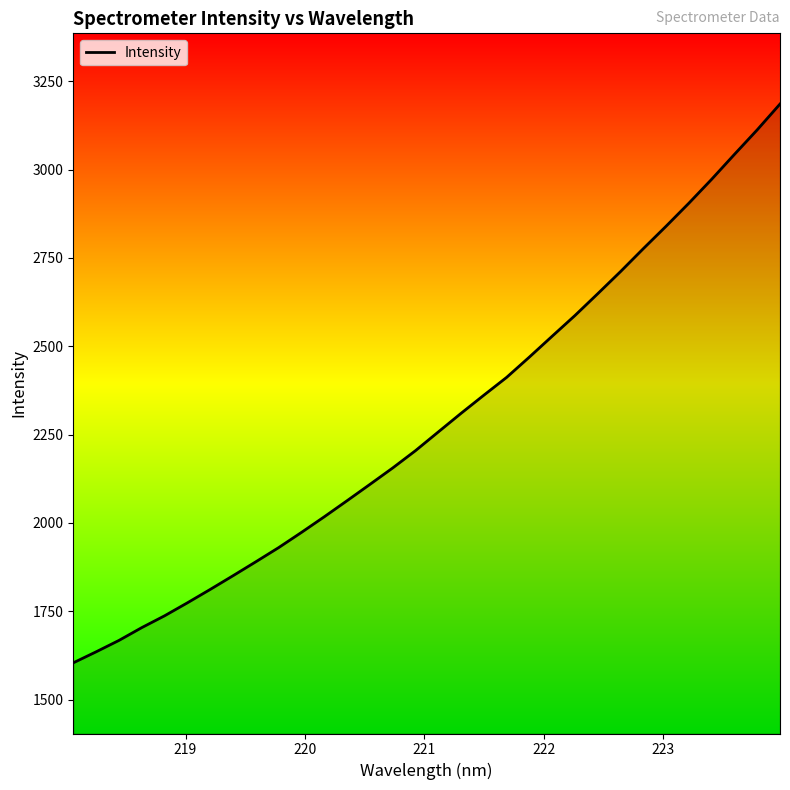

What is the greatest value displayed?

3185.5